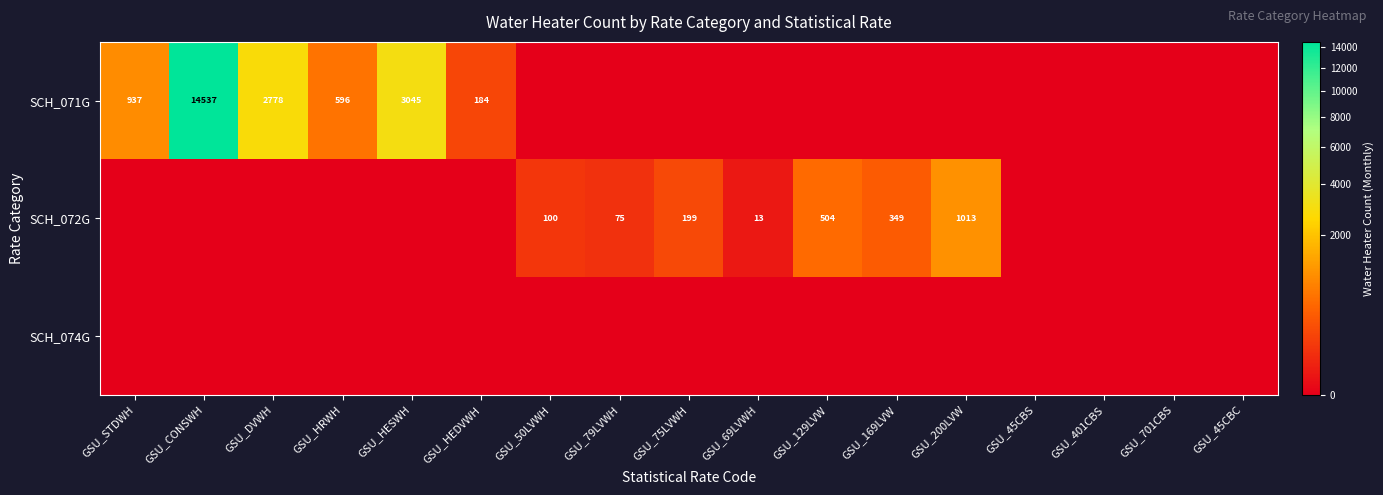

What is the difference between the highest and lowest values at GSU_129LVW?

503.7